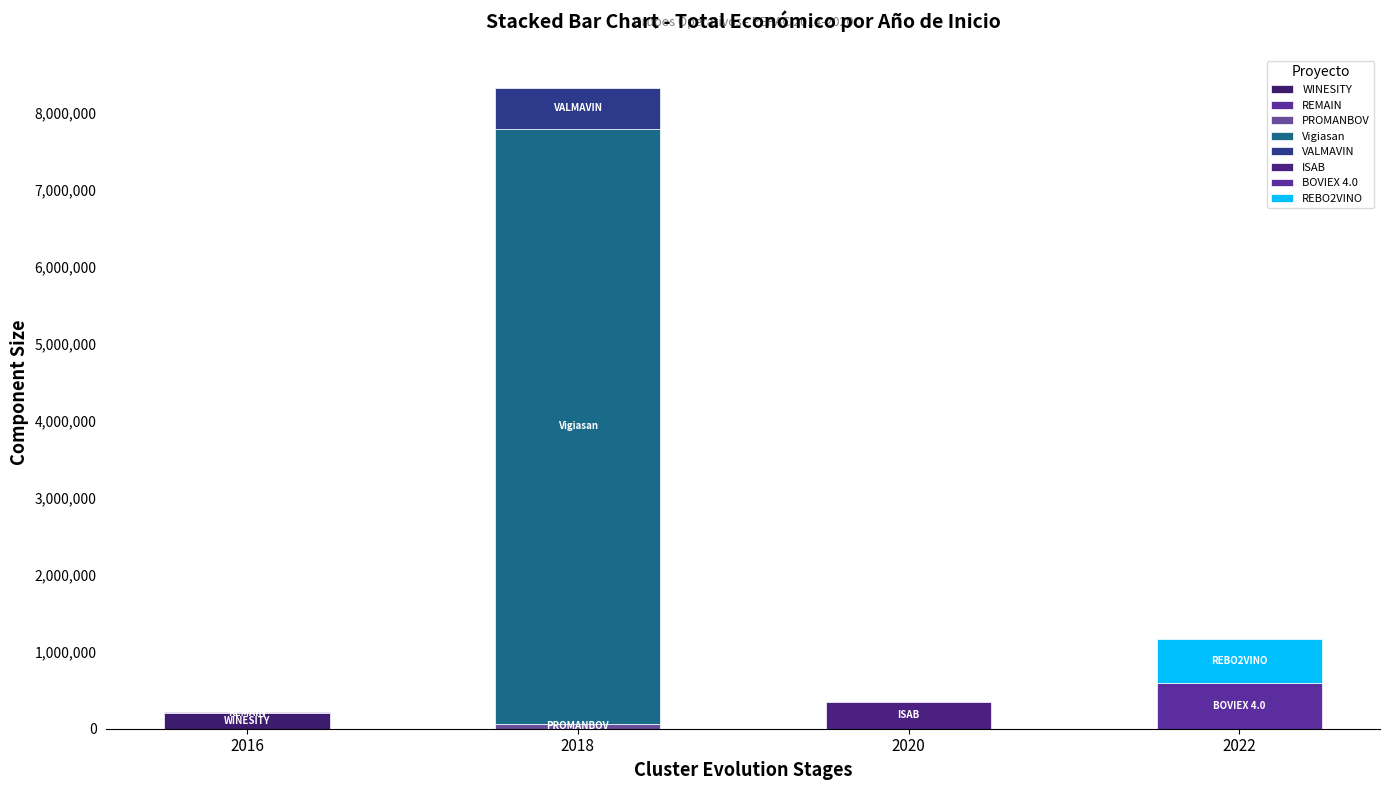

What is the maximum value shown in the chart?

7717171